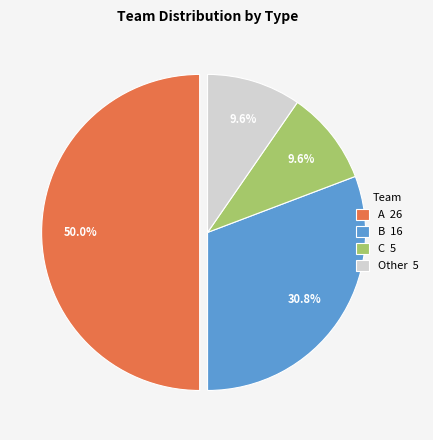

Between B 16 and C 5, which is larger?

B 16